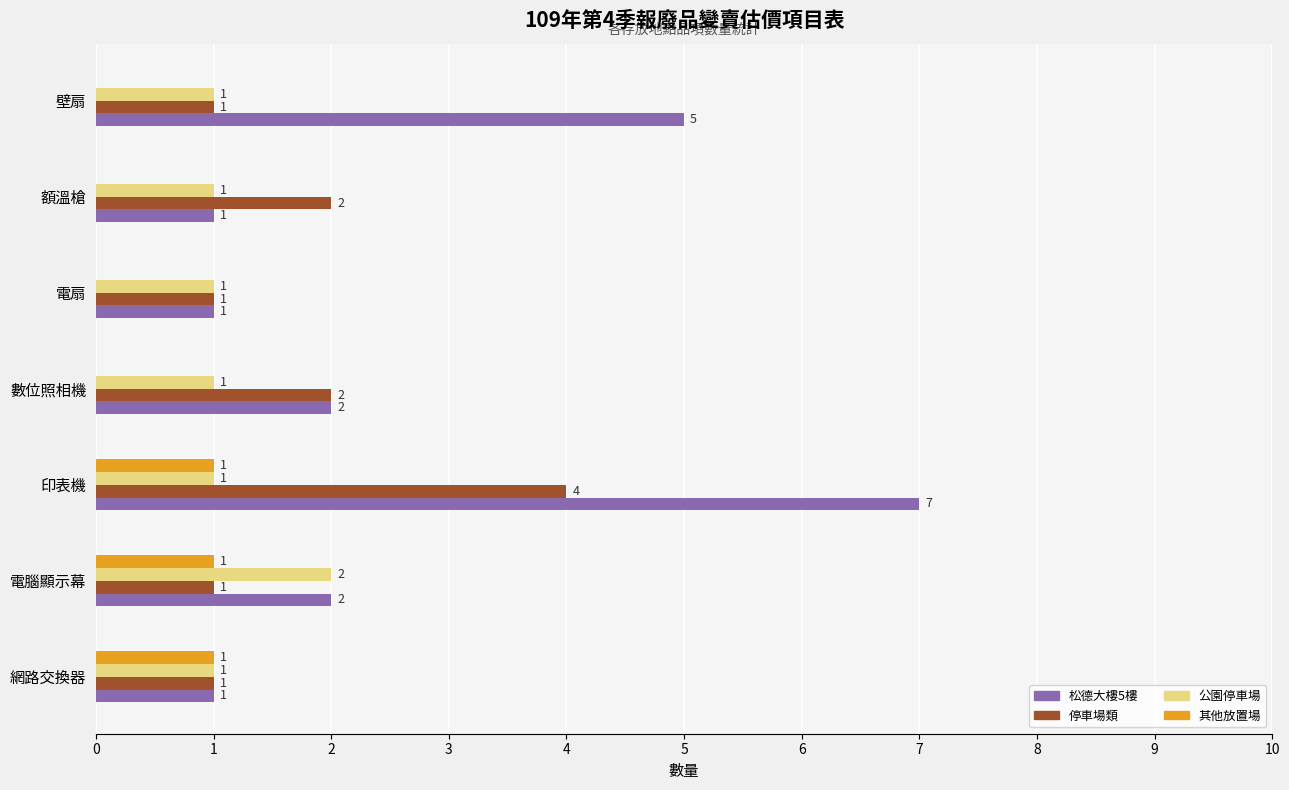

How many 松德大樓5樓 values are between 1 and 5?

6